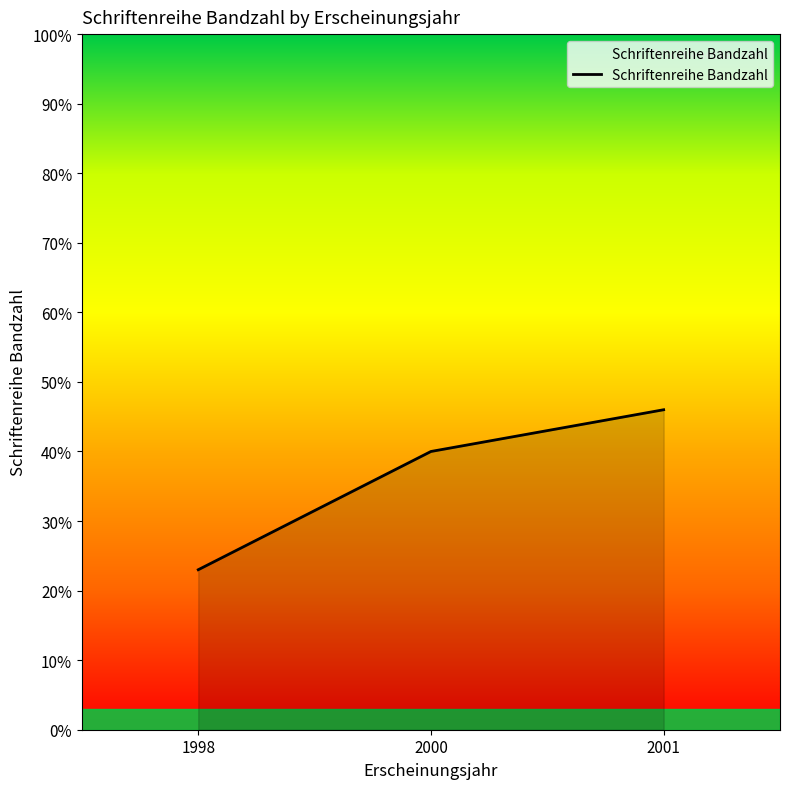

How many categories are shown in the chart?

3